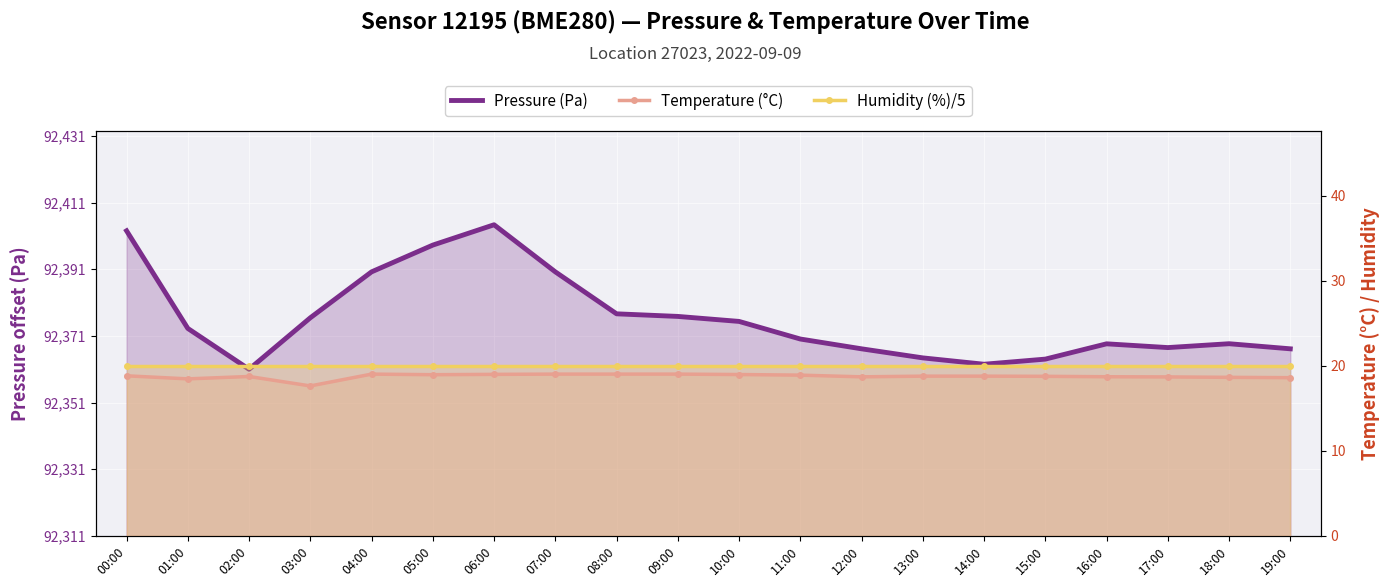

What is the sum of the Pressure (Pa) values at 10:00 and 18:00?

122.0